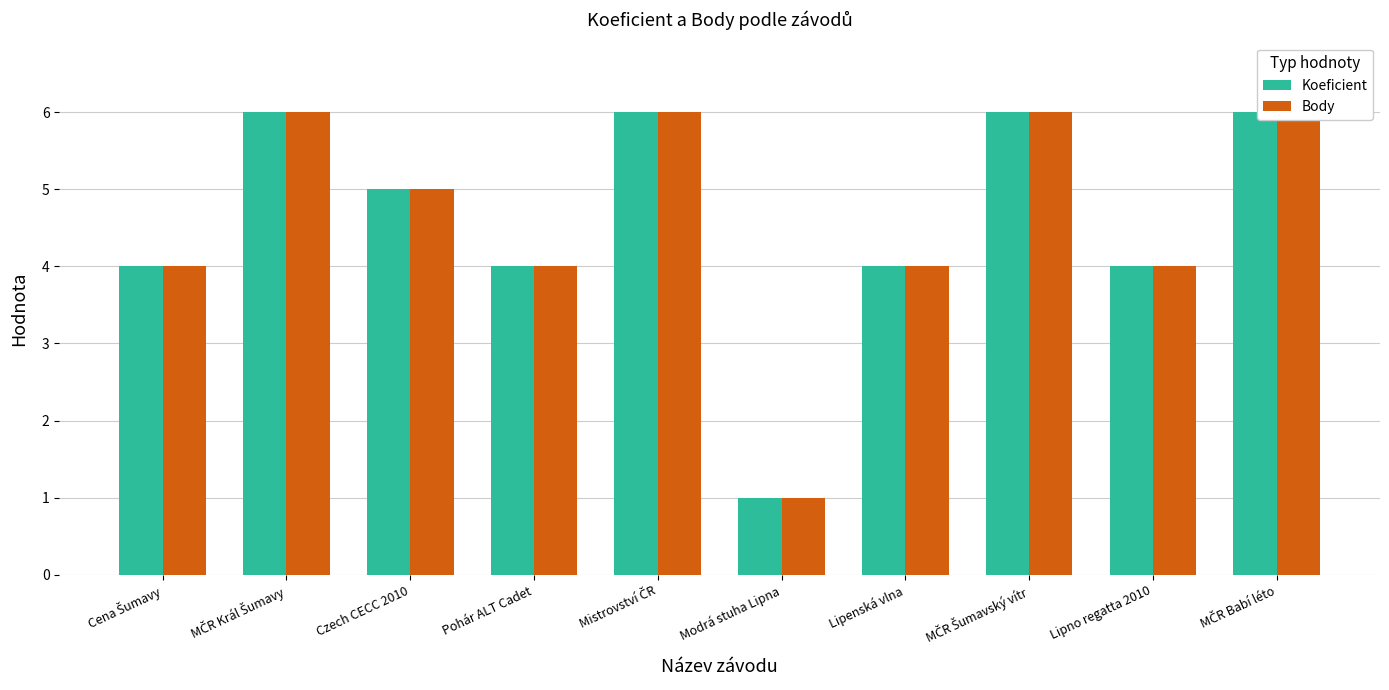

Count the Koeficient values in the range 4 to 6.

9